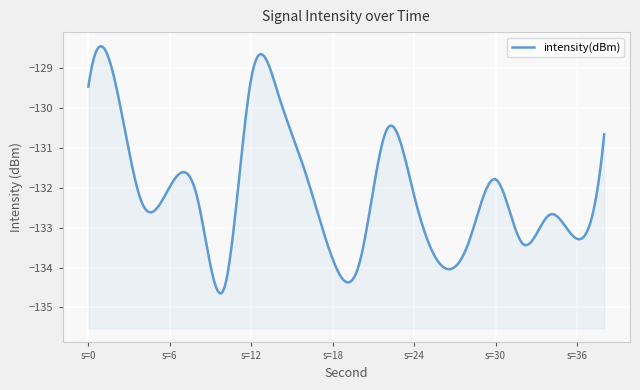

Reading left to right, transcribe all the data shown in this chart.

0=-129.5	2=-129.4	4=-132.4	6=-132.0	8=-132.2	10=-134.5	12=-129.3	14=-129.7	16=-131.6	18=-133.8	20=-133.9	22=-130.5	24=-132.2	26=-133.9	28=-133.4	30=-131.8	32=-133.4	34=-132.7	36=-133.3	38=-130.7